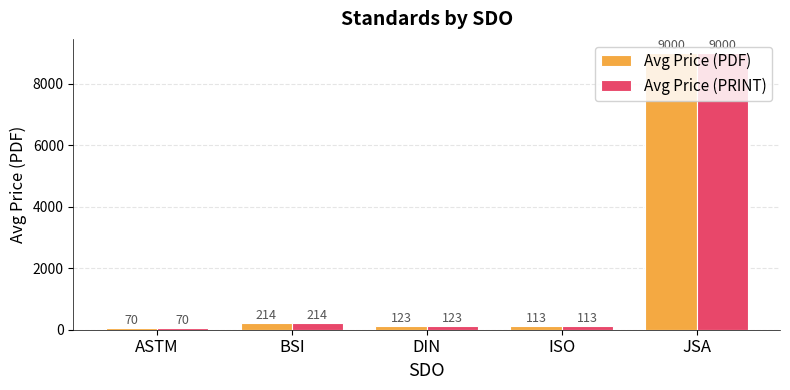

Is the value of Avg Price (PRINT) at JSA greater than the value of Avg Price (PDF) at DIN?

Yes